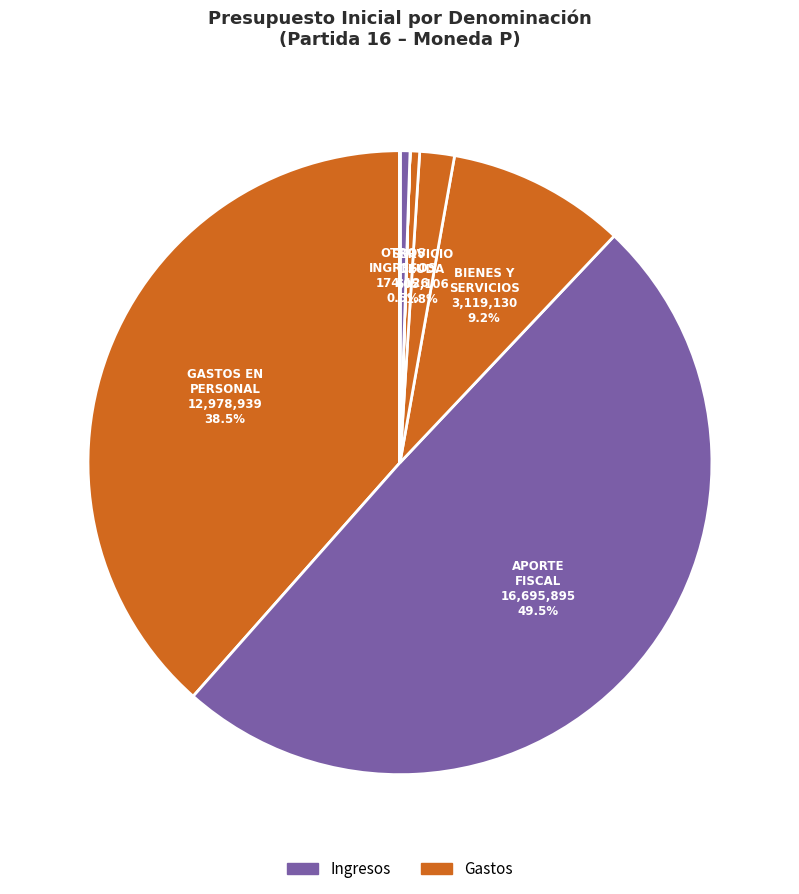

Which slice is the smallest?

PRESTACIONES DE SEGURIDAD SOCIAL